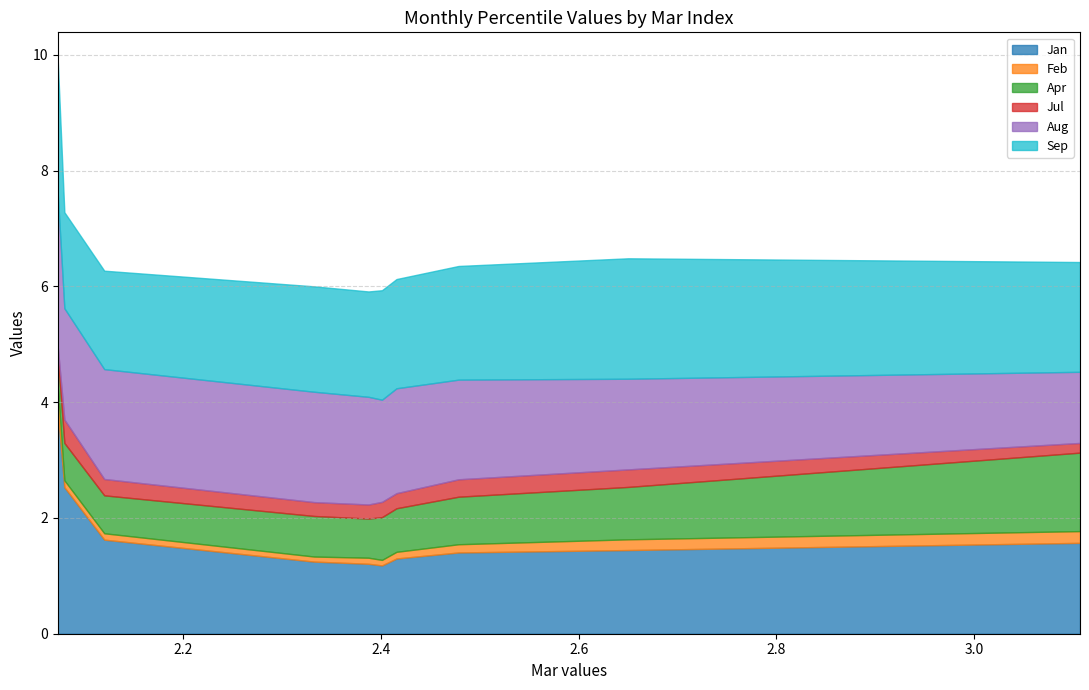

The Jul series shows 0.0 at pct95. True or false?

False